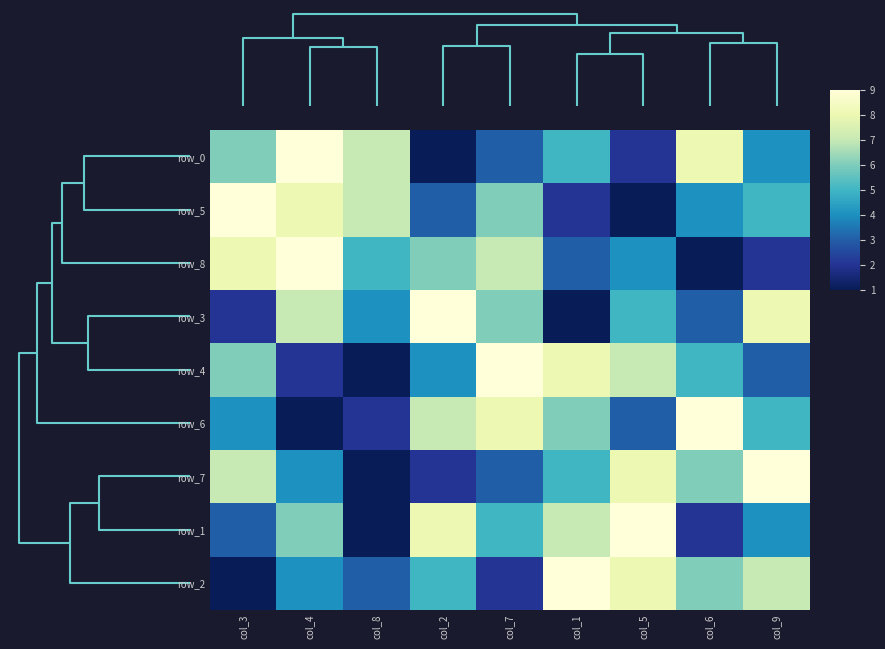

Between col_2 and col_1, which series saw the biggest shift?

row_3